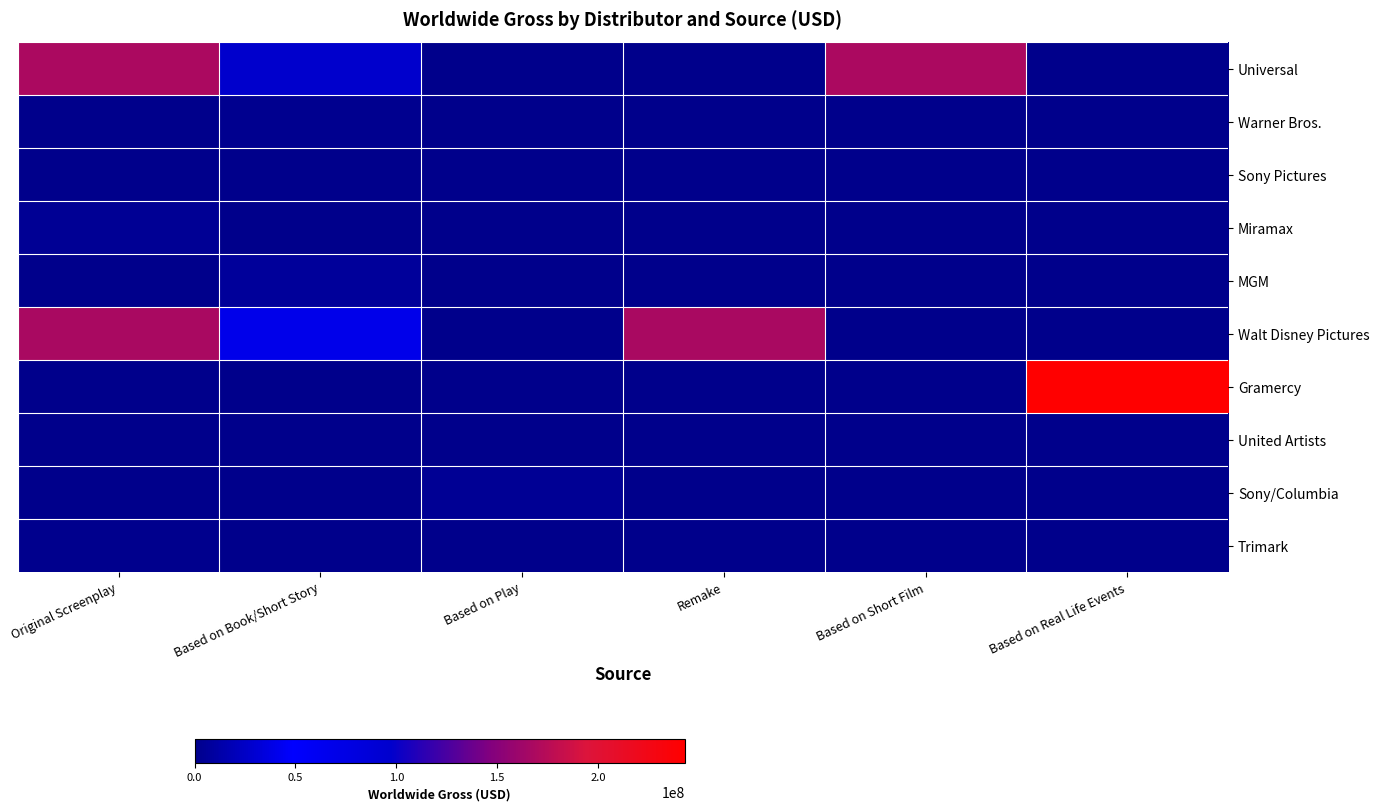

What is the total value across all series at Based on Book/Short Story?

77179804